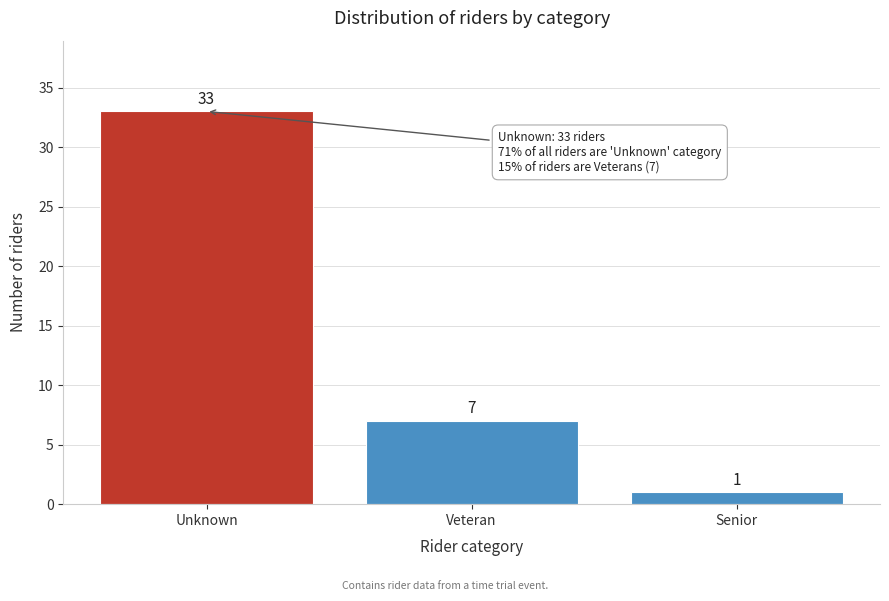

Reading left to right, what are all the values shown in this chart?

33	7	1